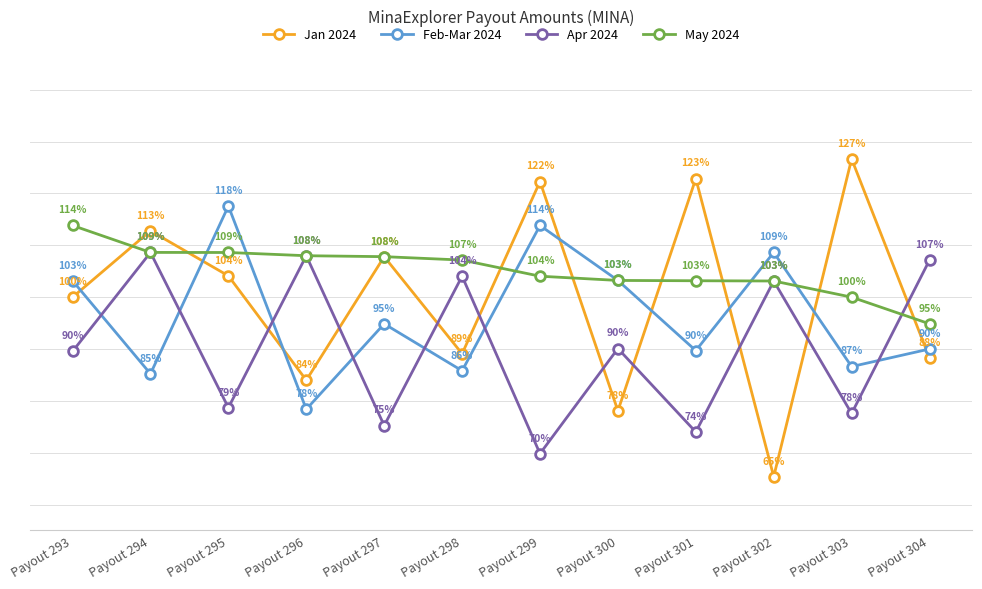

Between Payout 293 and Payout 302, which series saw the biggest shift?

Jan 2024